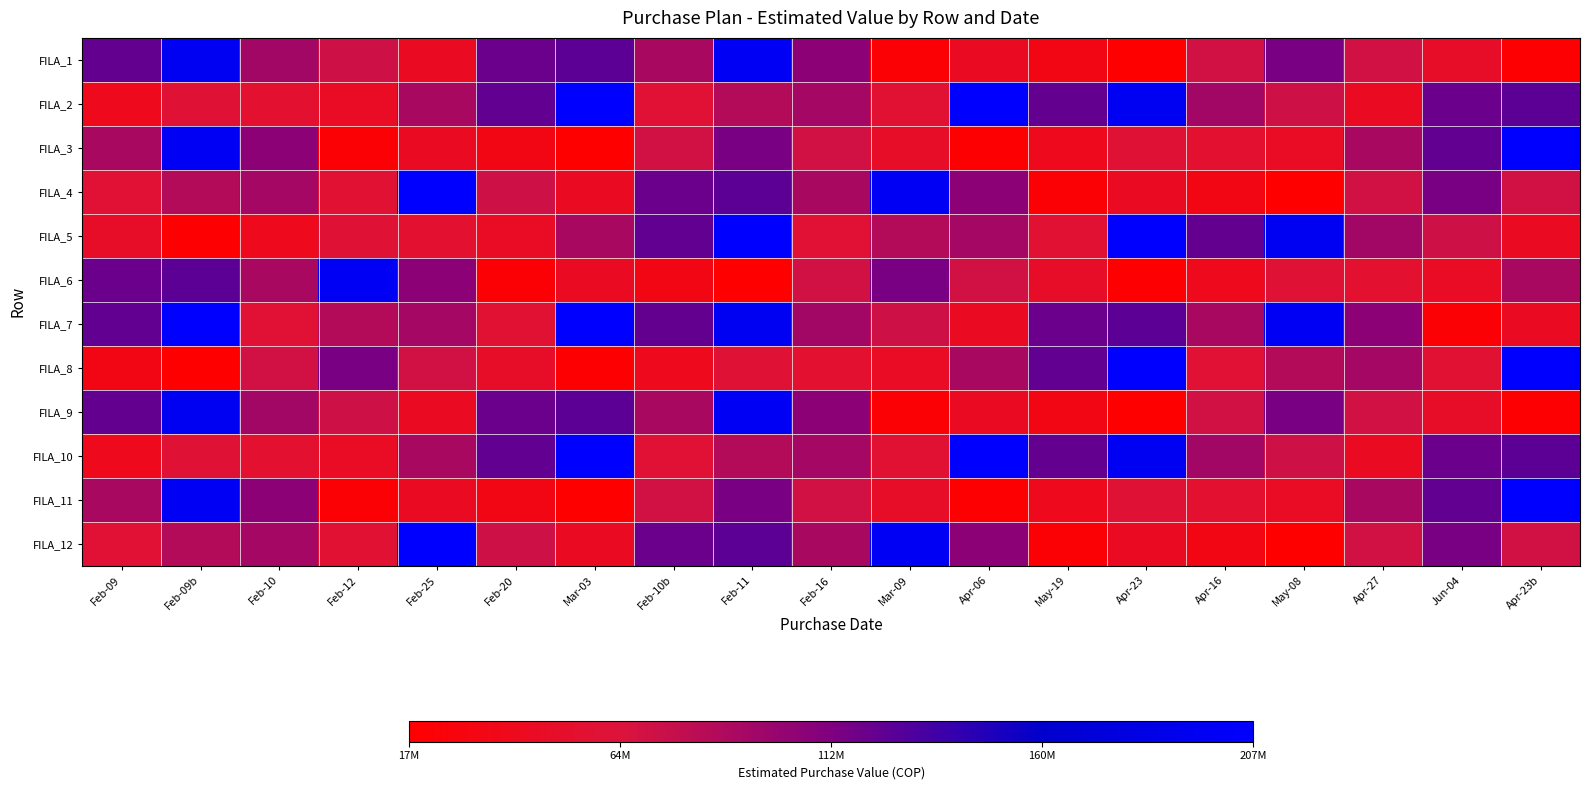

Between Feb-09 and Feb-11, which is larger?

Feb-11